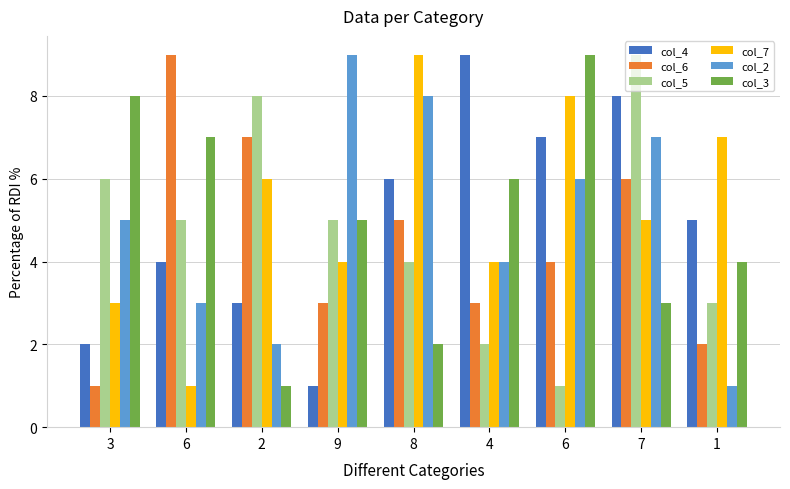

What is the sum of all col_5 values?

43